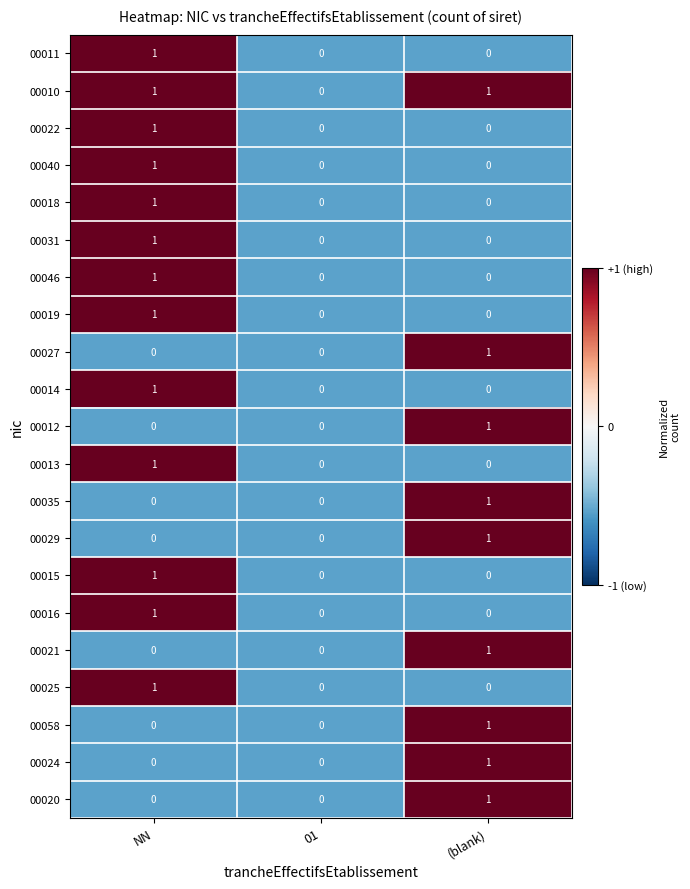

Count the number of data series in this chart.

21